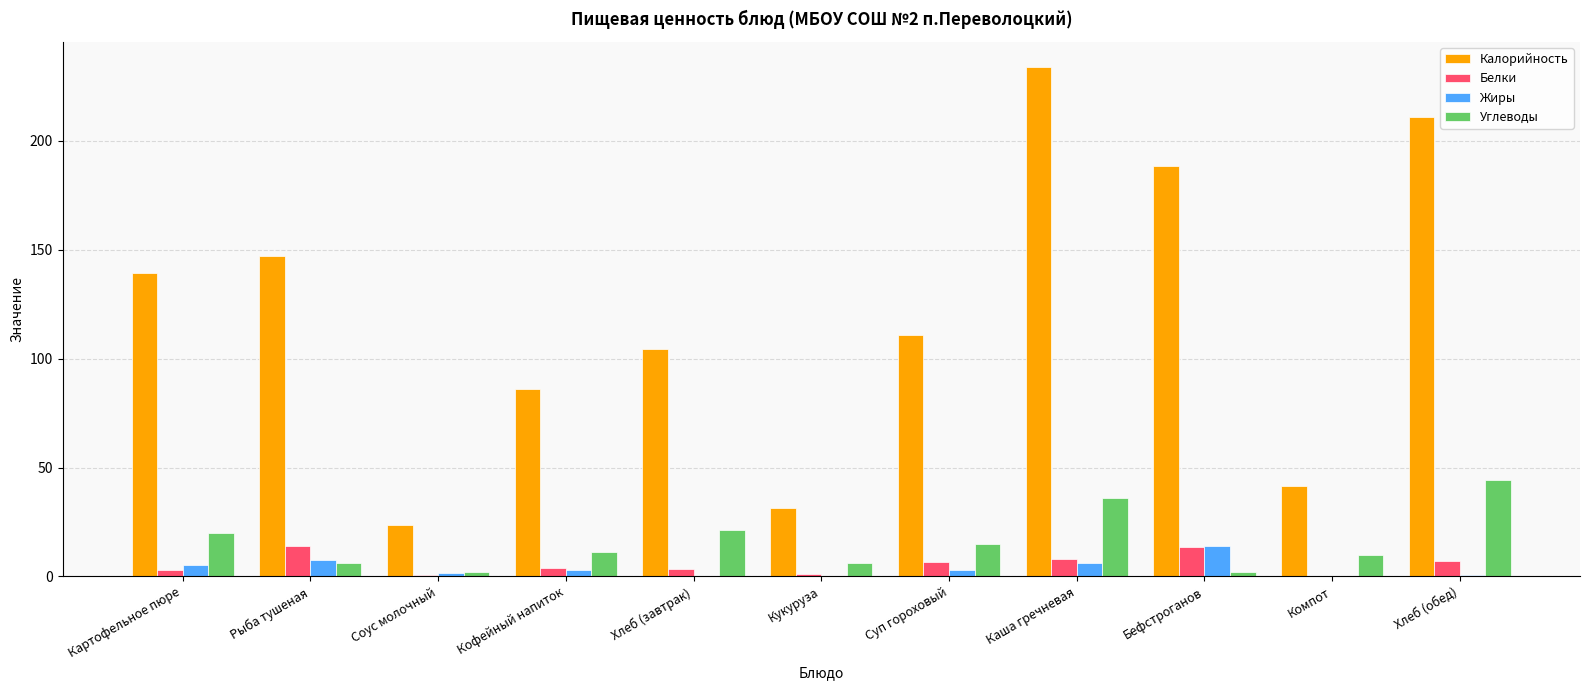

Which label corresponds to the largest value in the chart?

Каша гречневая